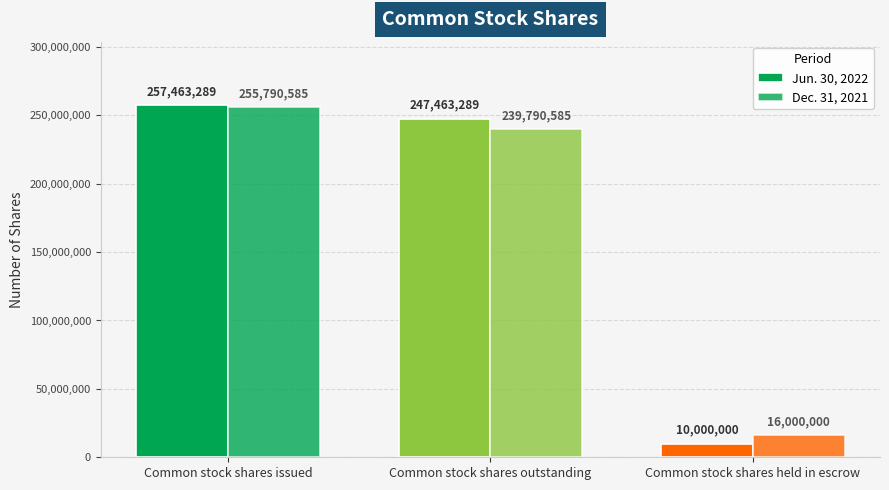

How many bars are there in each group?

2